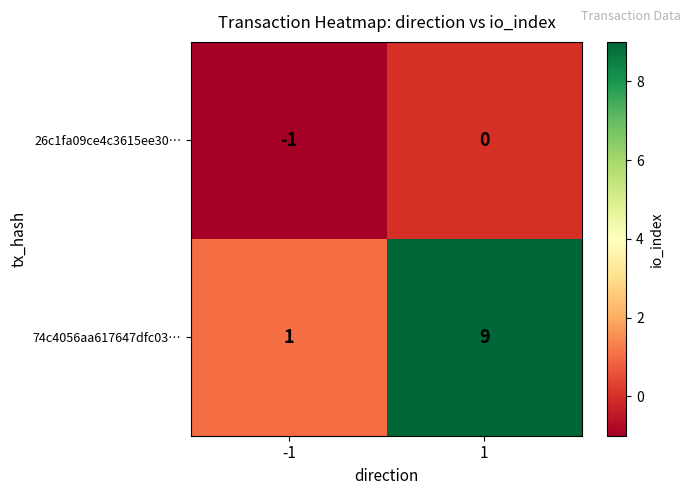

How many distinct data groups are displayed?

2